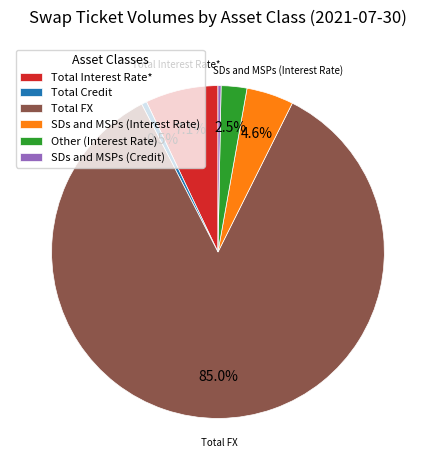

Between Total Interest Rate* and Total Credit, which is larger?

Total Interest Rate*